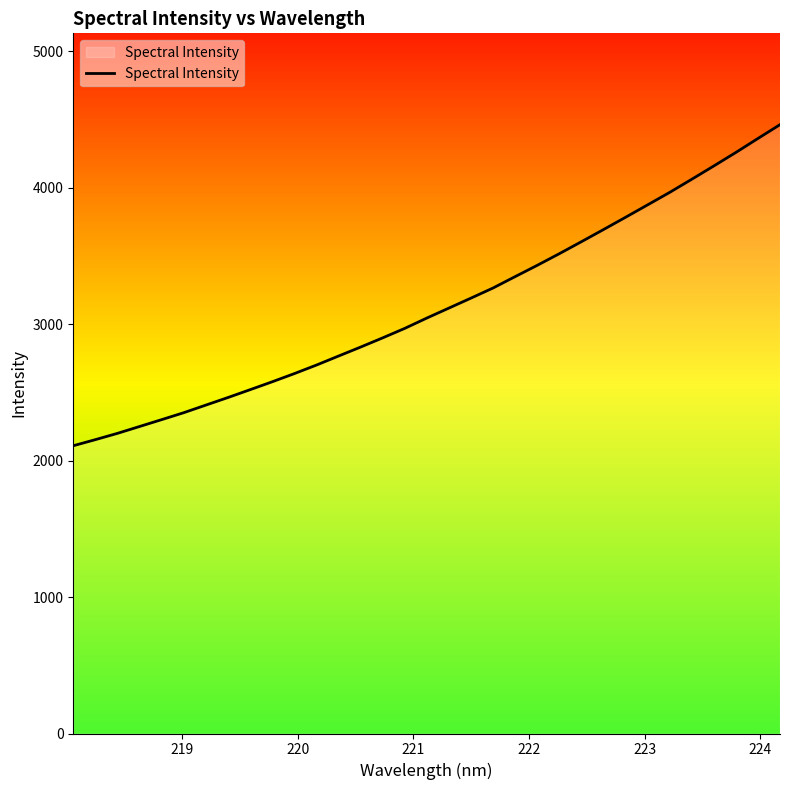

What is the minimum value shown in the chart?

2108.3